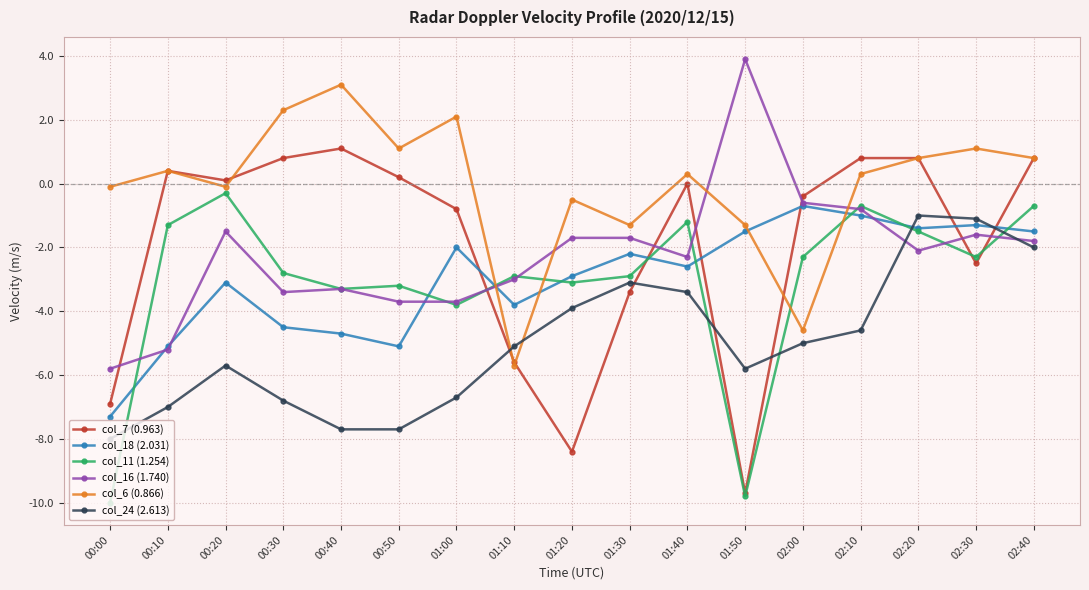

At which label is col_11 (1.254) closest to -5?

01:00